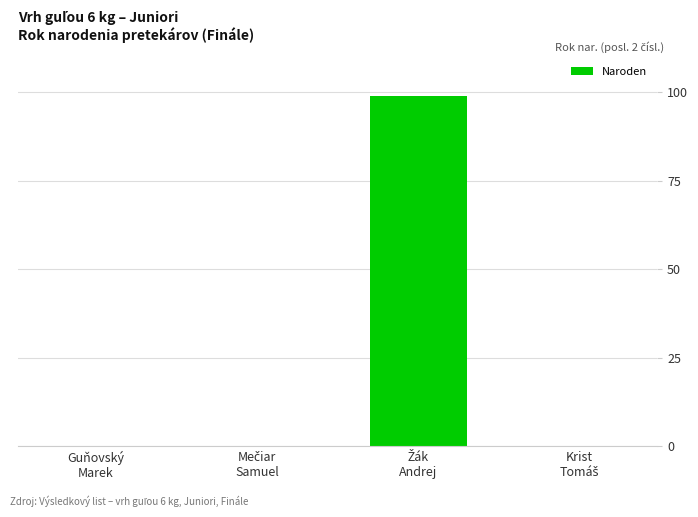

What is the average value?

25